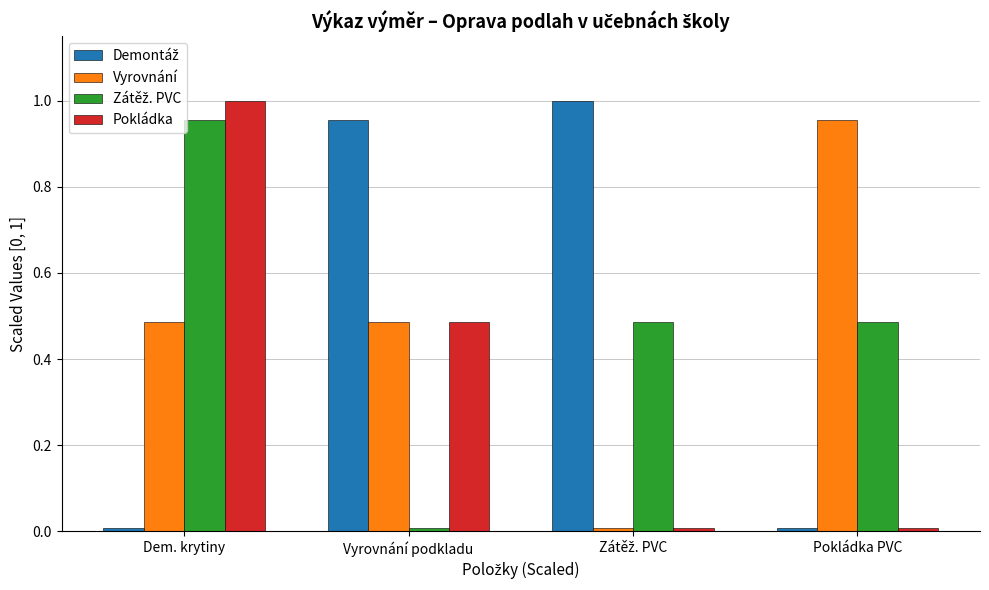

Which category has the highest value in the Pokládka series?

Dem. krytiny